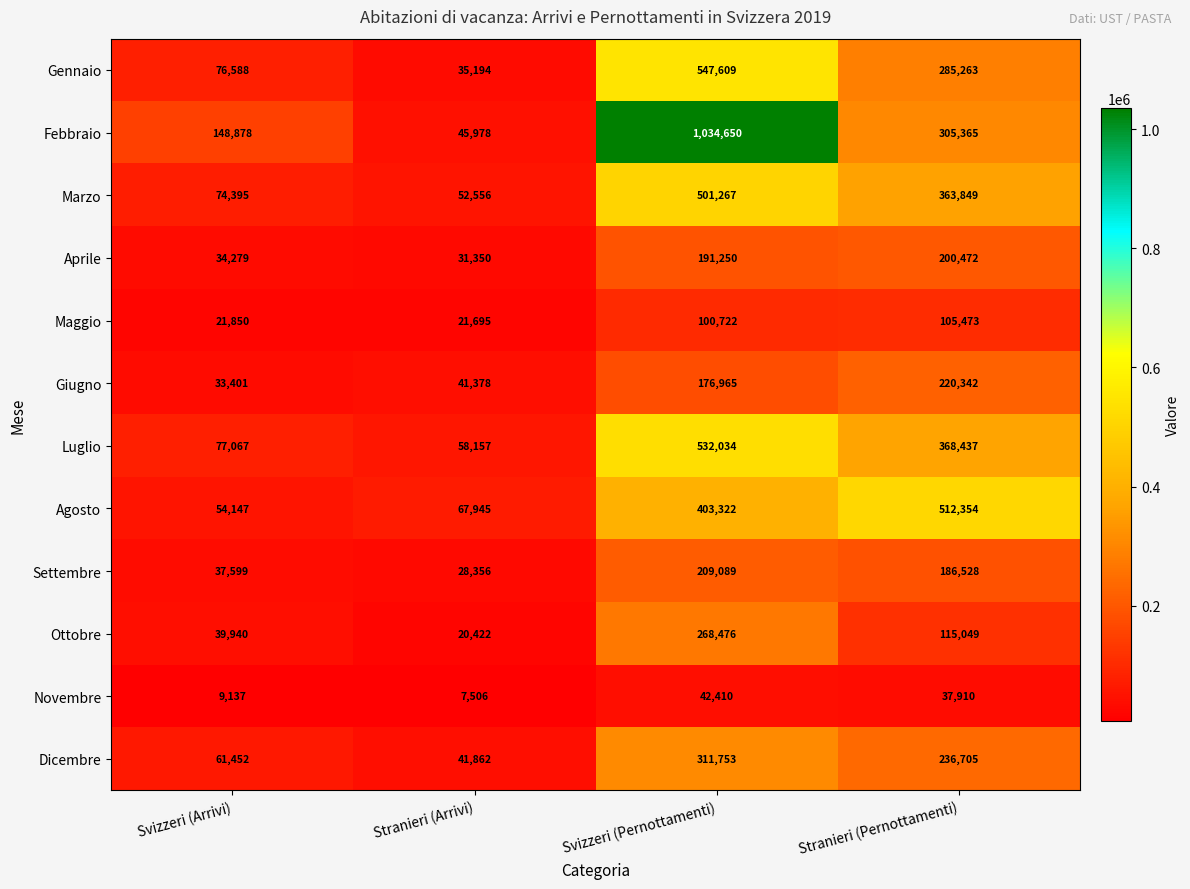

What is the sum of all Maggio values?

249740